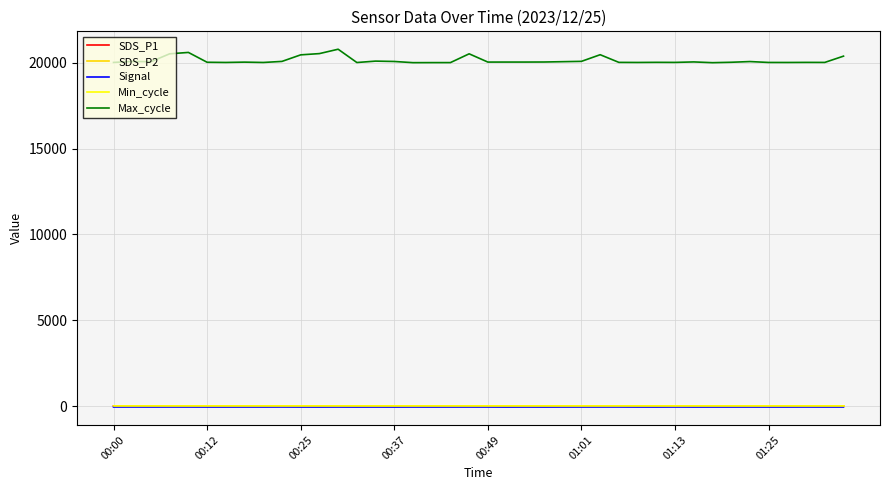

True or false: Max_cycle and SDS_P1 cross at least once.

False